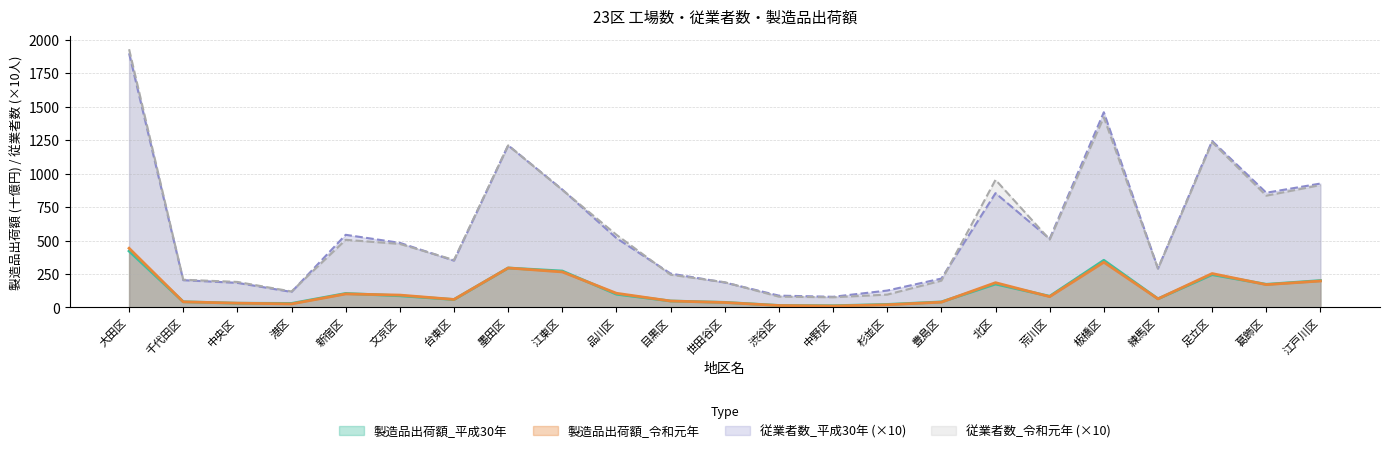

True or false: 製造品出荷額_令和元年 has a value of 107.1 at 台東区.

False